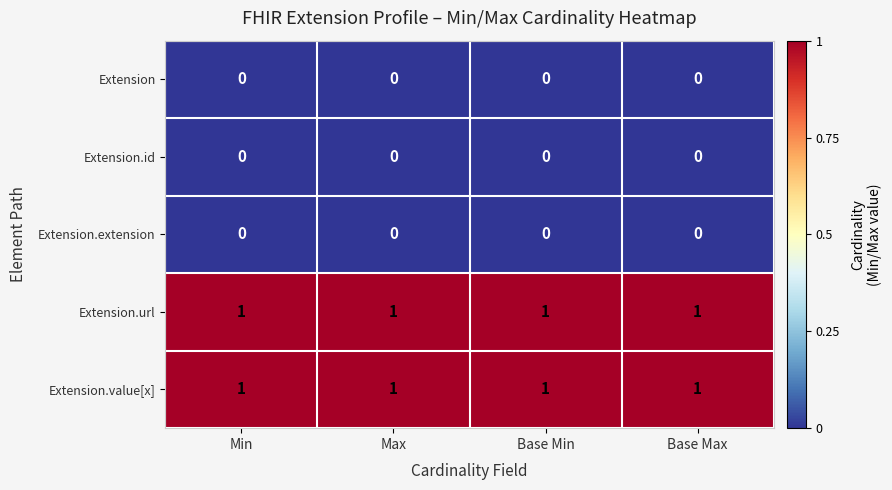

What is the greatest value displayed?

1